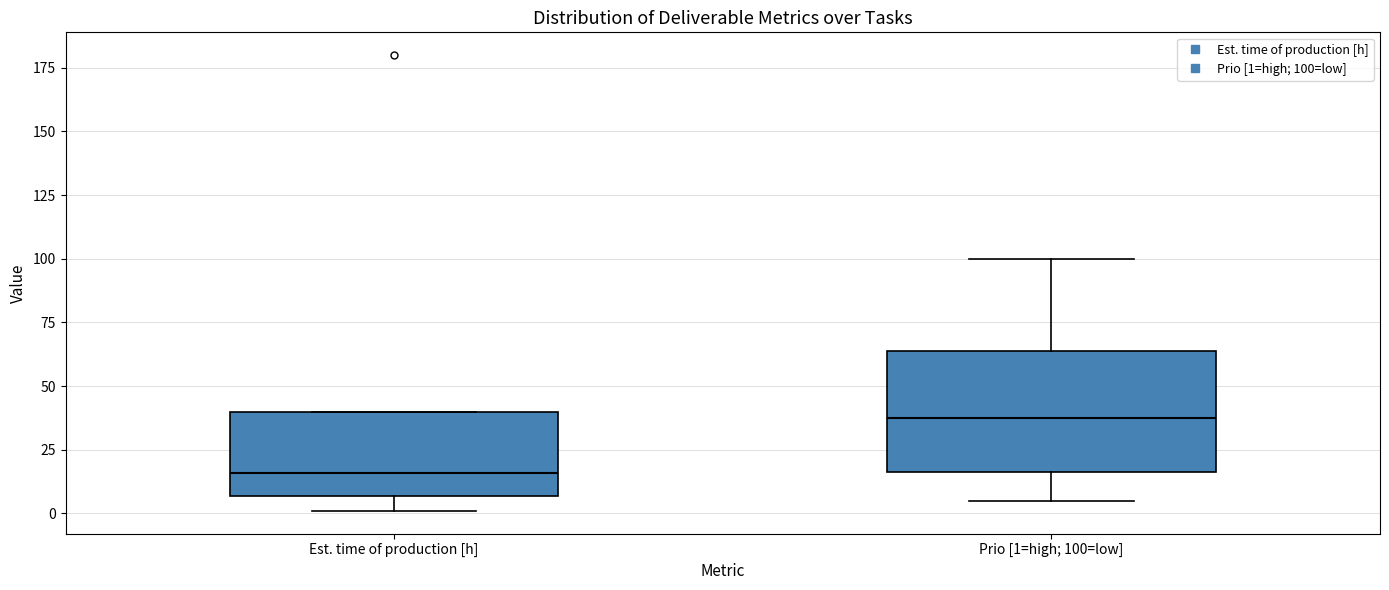

Reading left to right, transcribe this box plot: for each box, give where its median line is, the range the box spans, and where its two whiskers end, as read against the y-axis. The values are not printed on the chart, so give them approximately, as read against the axis.

Est. time of production [h]: median 15, box 5 to 40, whiskers 0 to 40
Prio [1=high; 100=low]: median 40, box 15 to 65, whiskers 5 to 100